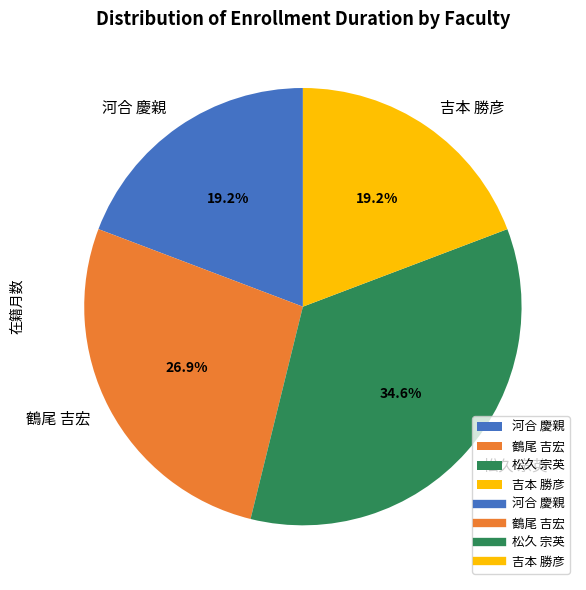

How many segments does this pie chart have?

4